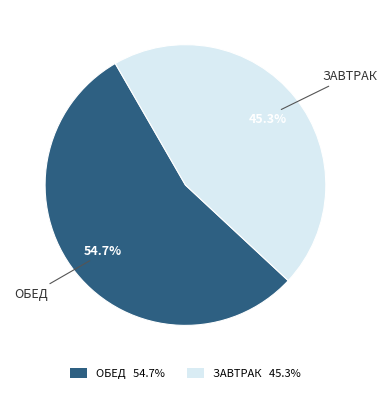

Is there any slice that represents more than half of the pie?

Yes